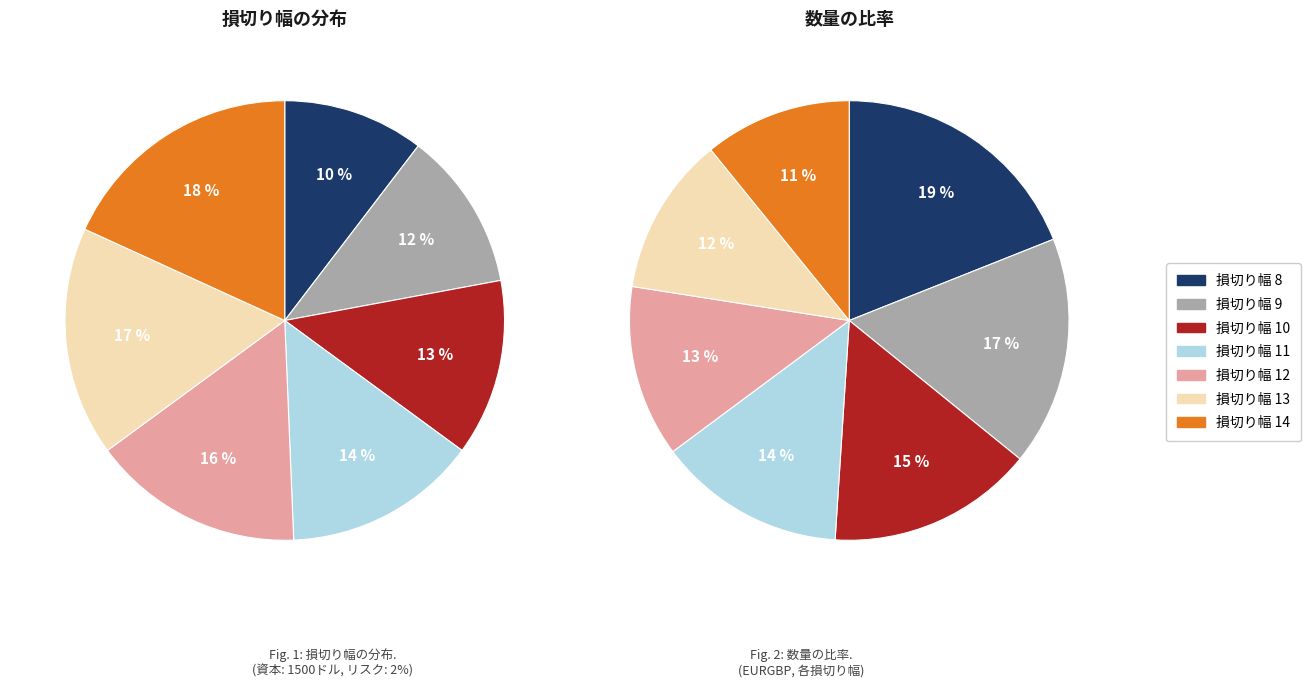

What is the ratio of the value at 12 to the value at 13?

0.9